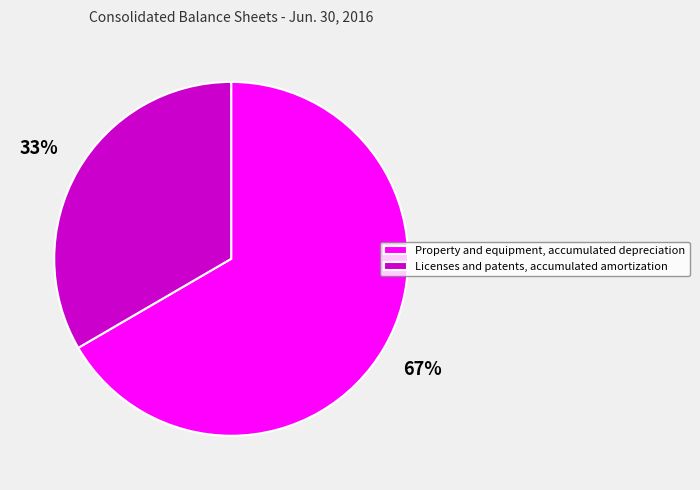

Between Property and equipment, accumulated depreciation and Licenses and patents, accumulated amortization, which is larger?

Property and equipment, accumulated depreciation